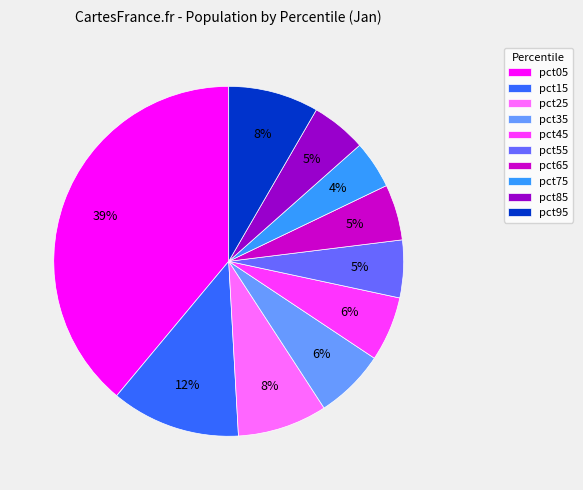

To the nearest percent, what is the combined percentage of pct65 and pct45?

11%